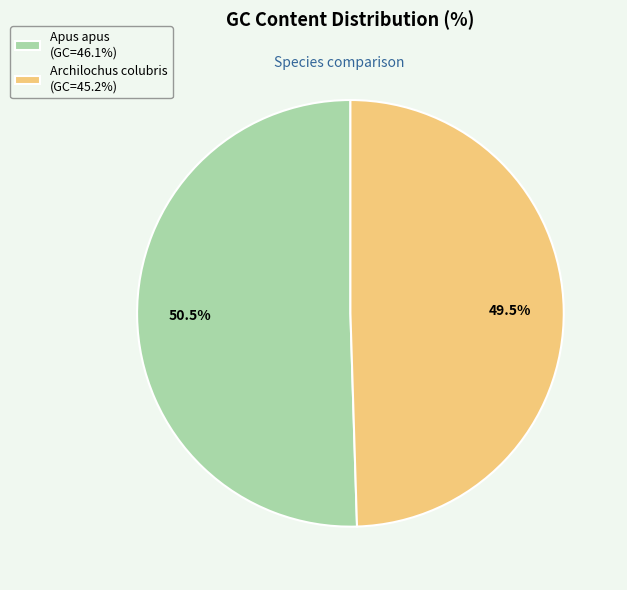

What is the ratio of the value at Apus apus (GC=46.1%) to the value at Archilochus colubris (GC=45.2%)?

1.0